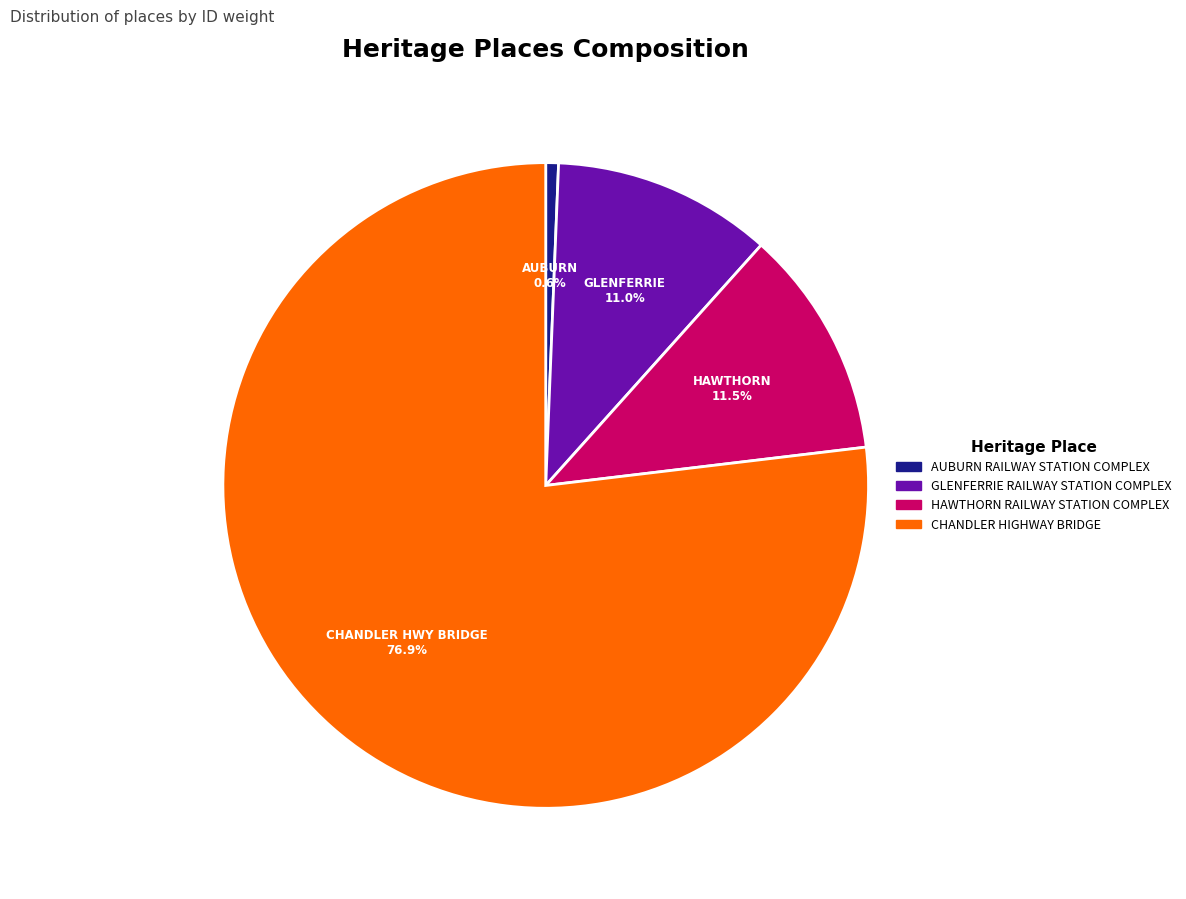

To the nearest percent, what is the combined percentage of GLENFERRIE RAILWAY STATION COMPLEX and HAWTHORN RAILWAY STATION COMPLEX?

22%